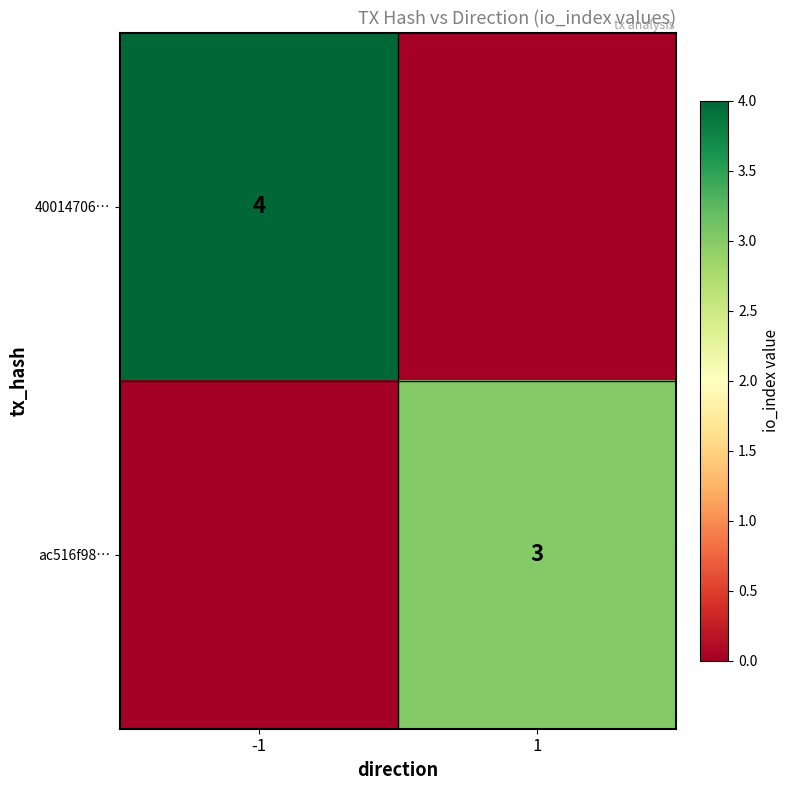

Is the value of ac516f98… at 1 greater than the value of 40014706… at -1?

No